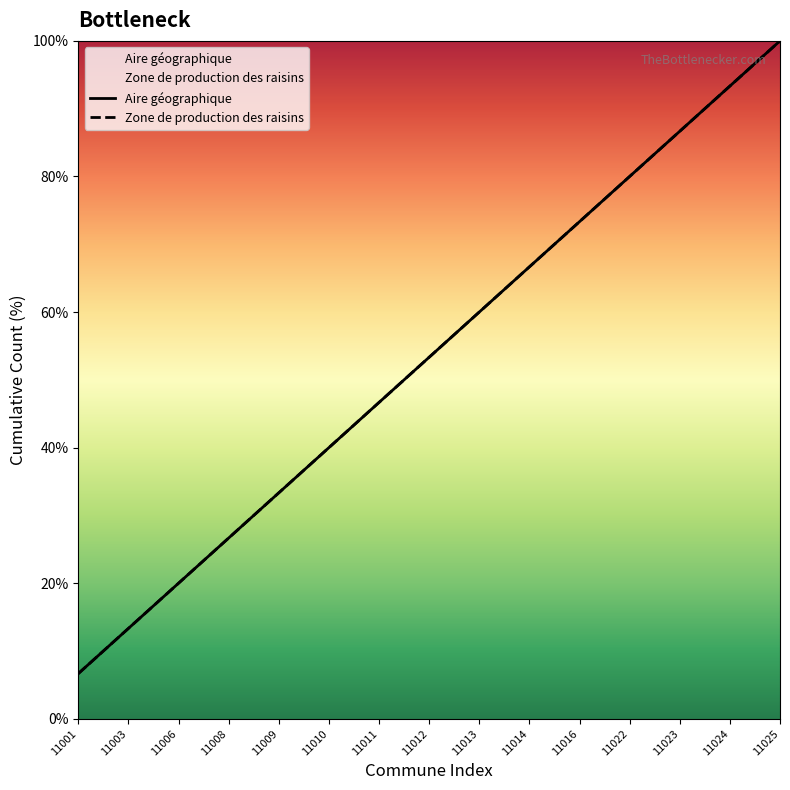

At which label does Aire géographique reach its peak?

11025